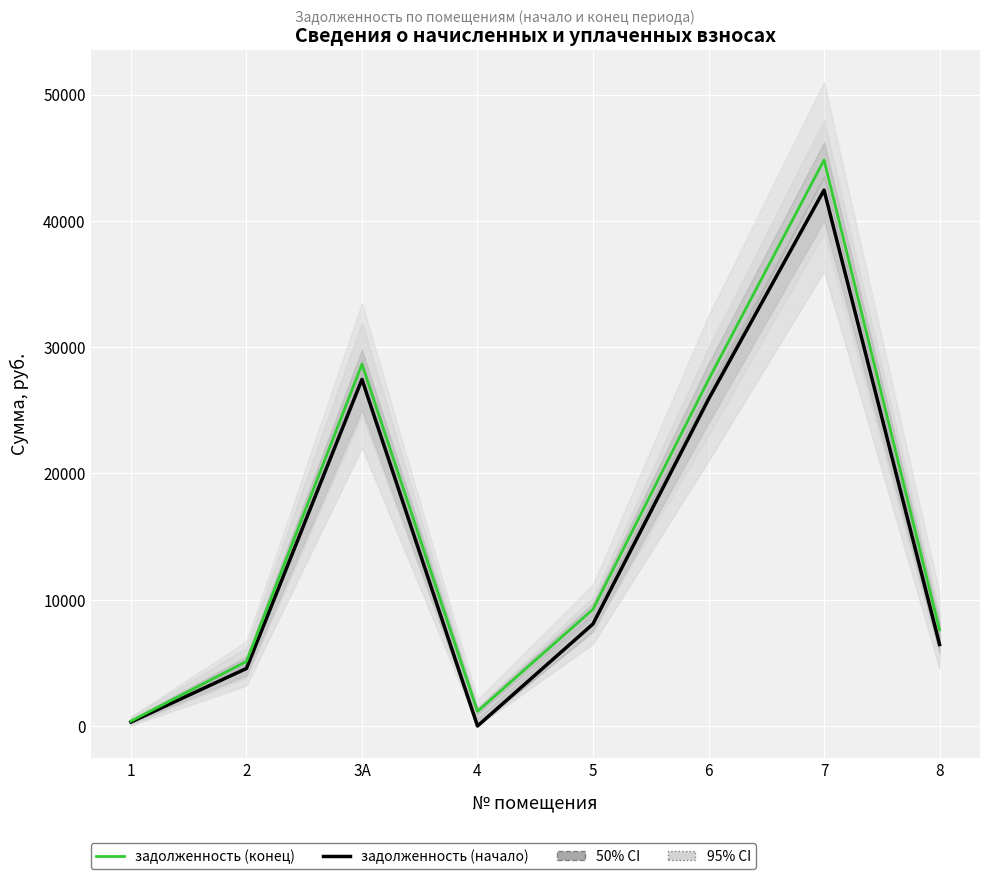

What is the label of the 8th point from the left?

8